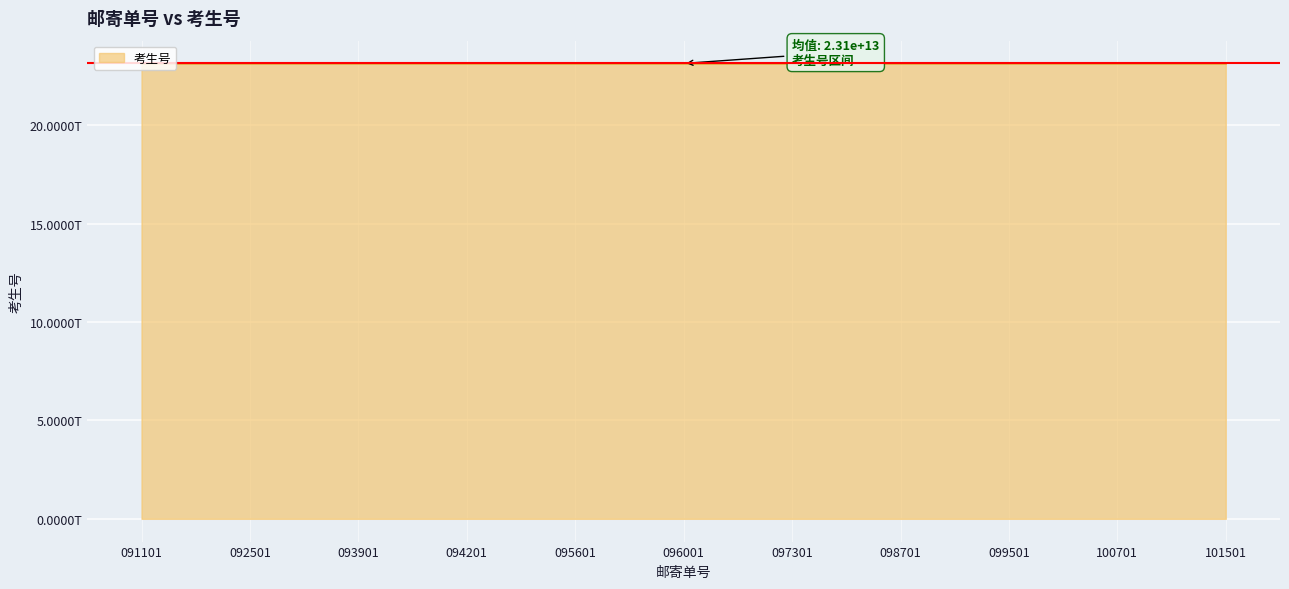

List the labels in order of value, largest first.

101501, 094201, 100701, 093901, 092501, 099501, 098701, 097301, 091101, 096001, 095601